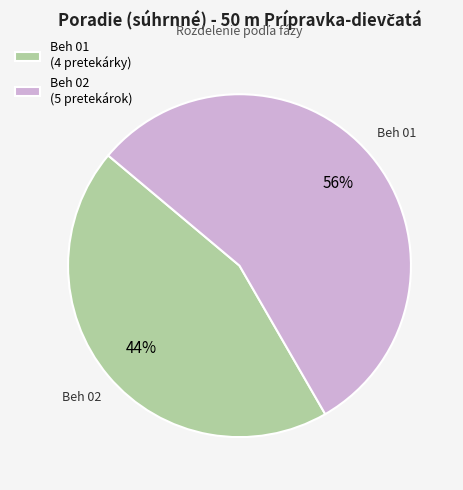

What is the majority slice?

Beh 02 (5 pretekárok)